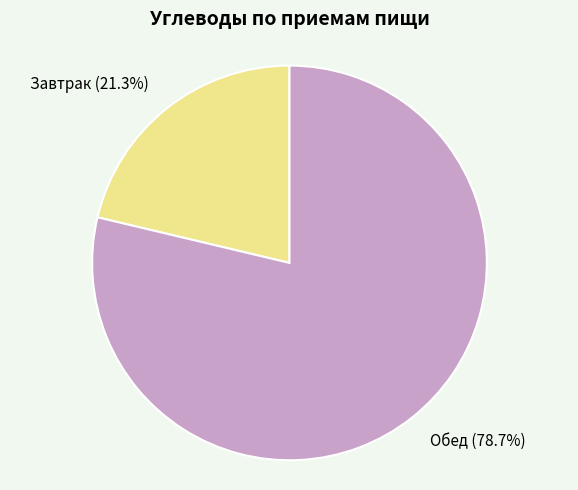

Is it true that Обед is 68% of the pie?

False